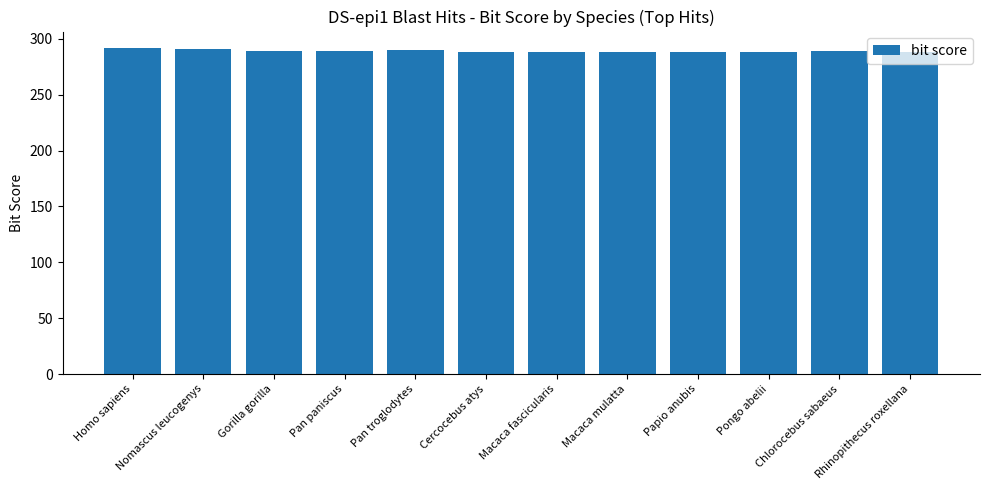

What is the average value?

289